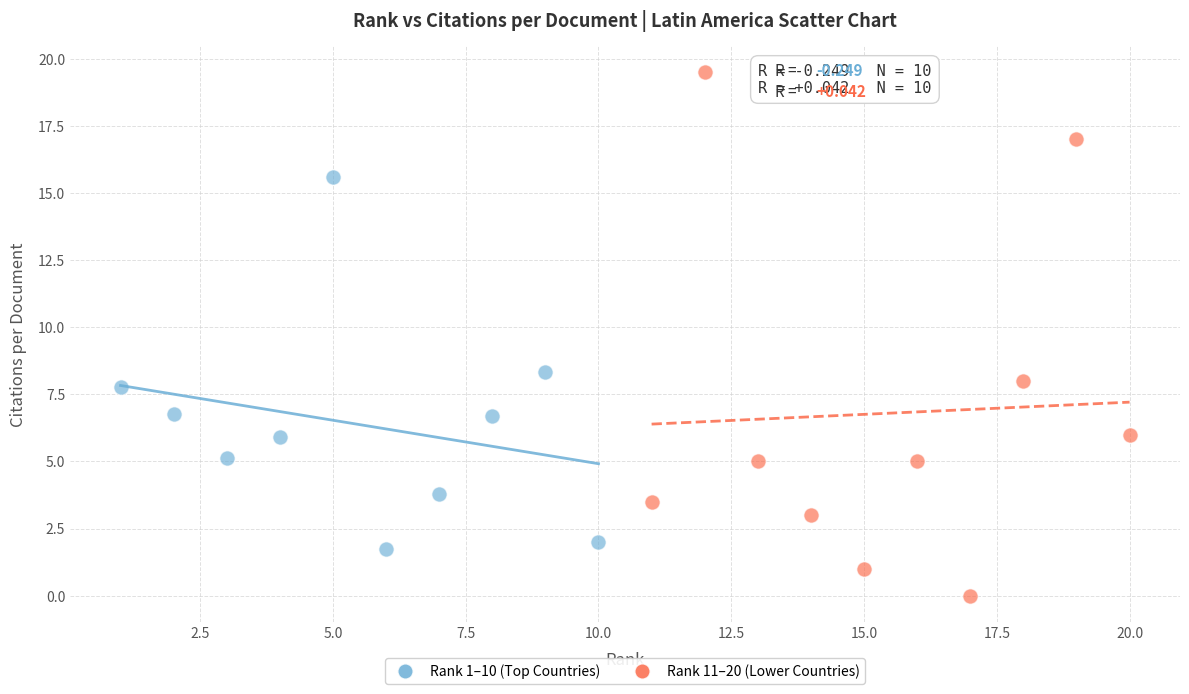

Which series reaches the minimum Y coordinate?

Rank 11–20 (Lower Countries)